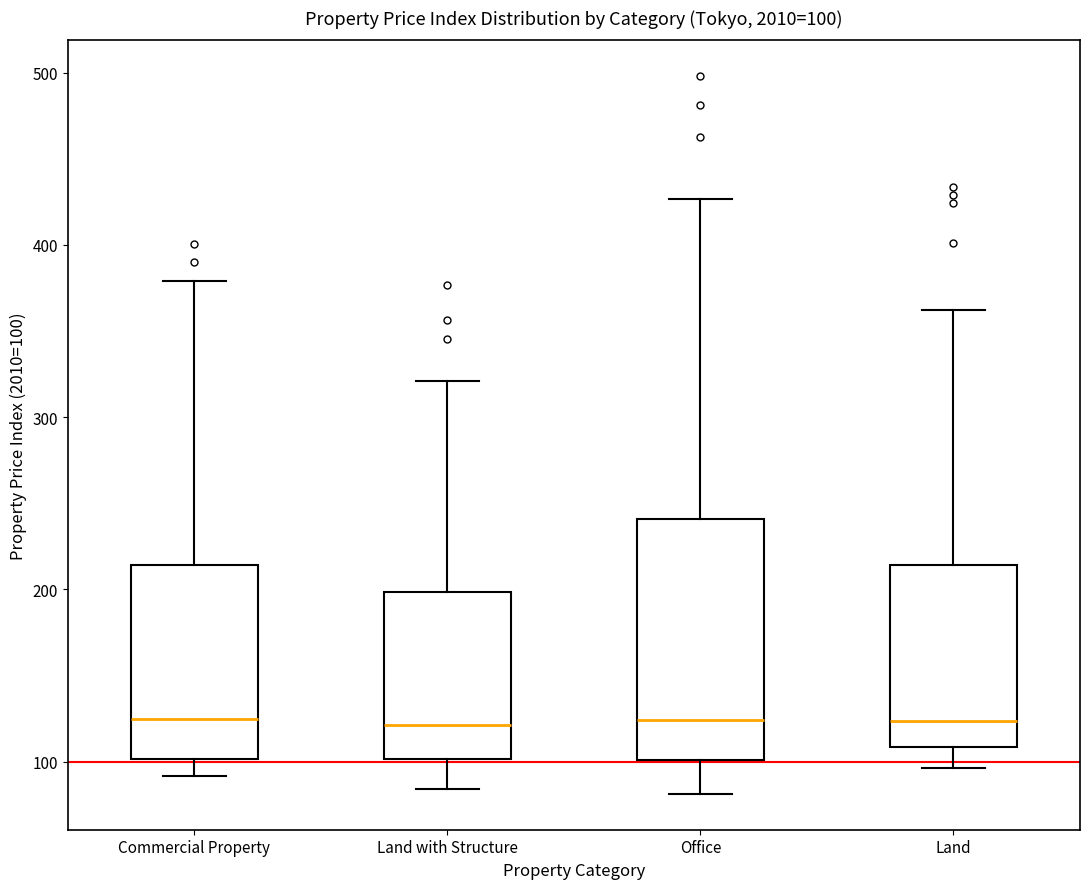

Comparing the boxes themselves (not the whiskers), which one is the tallest?

Office